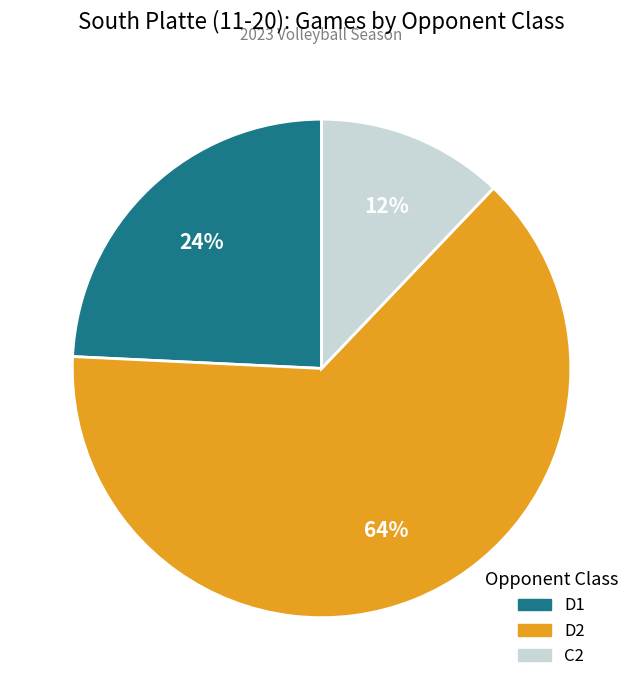

Rank the categories by value from lowest to highest.

C2, D1, D2